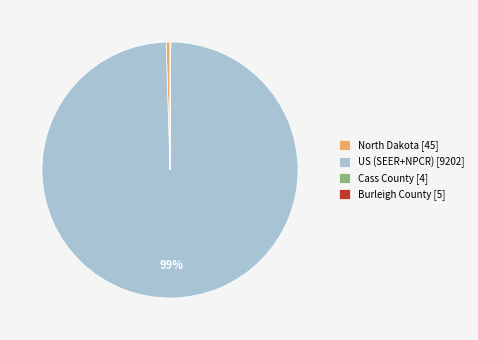

Is the sum of US (SEER+NPCR) [9202] and North Dakota [45] greater than half?

Yes